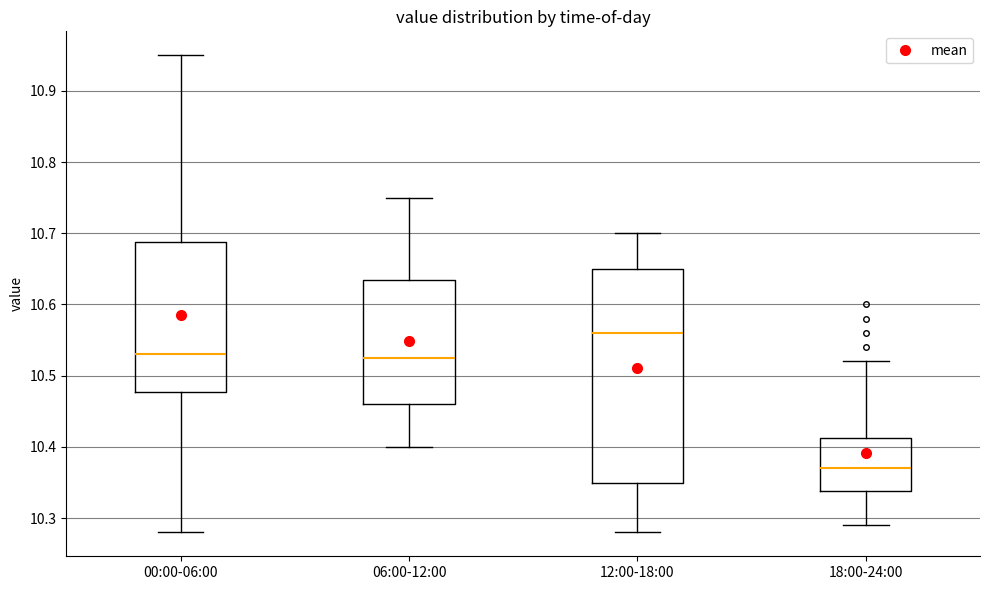

Reading left to right, read every box against the y-axis: the position of its median line, the range the box covers, and the ends of its whiskers. The values are not printed on the chart, so give them approximately, as read against the axis.

00:00-06:00: median 10.53, box 10.48 to 10.69, whiskers 10.28 to 10.95
06:00-12:00: median 10.53, box 10.46 to 10.64, whiskers 10.40 to 10.75
12:00-18:00: median 10.56, box 10.35 to 10.65, whiskers 10.28 to 10.70
18:00-24:00: median 10.37, box 10.34 to 10.41, whiskers 10.29 to 10.52